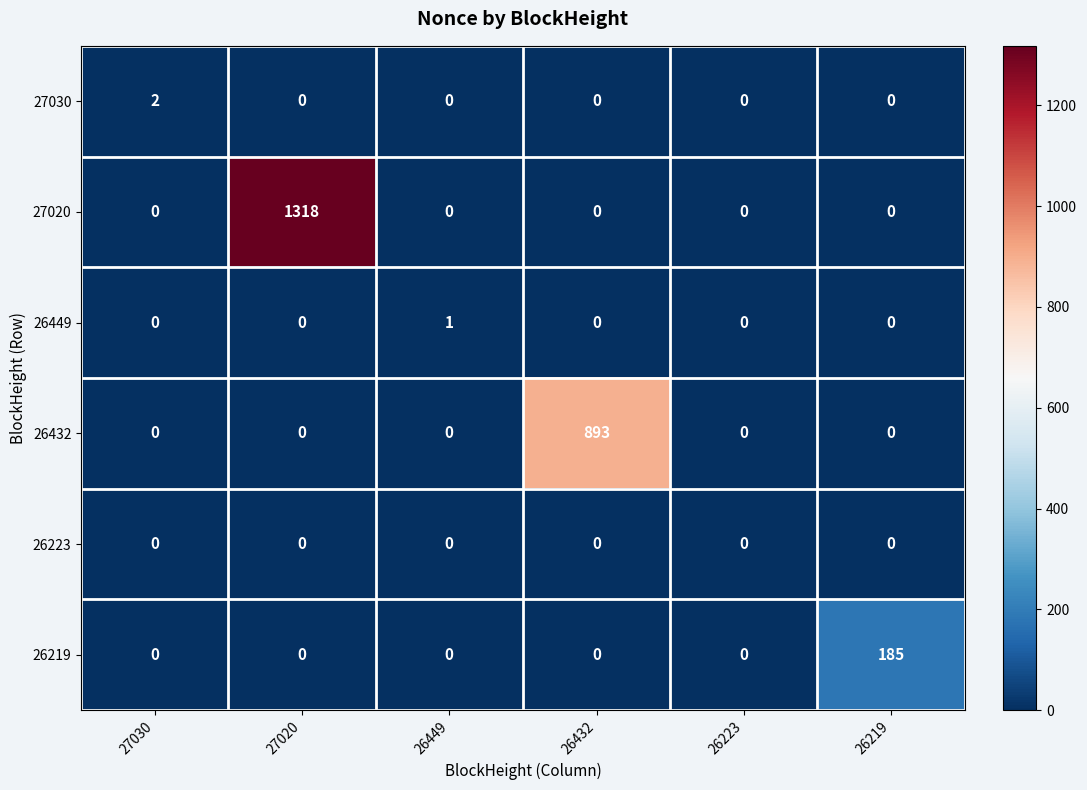

How many data points does each series have?

6